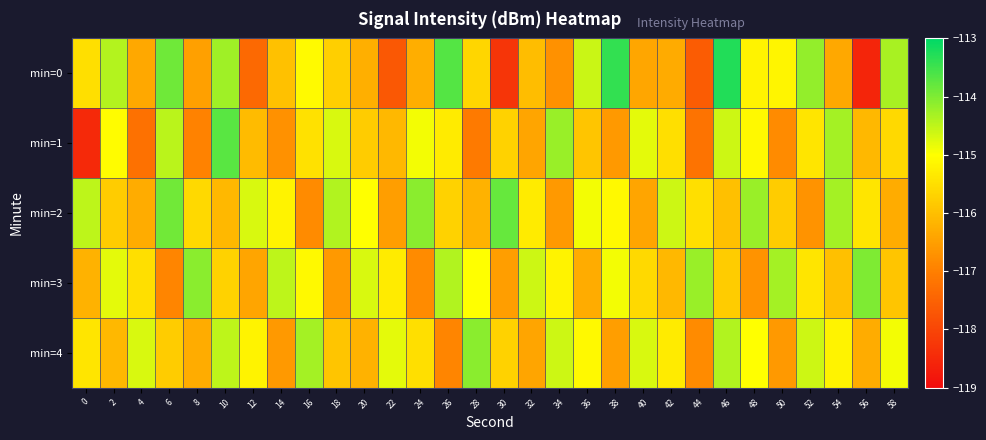

What is the spread (max minus min) of values at 38?

3.2